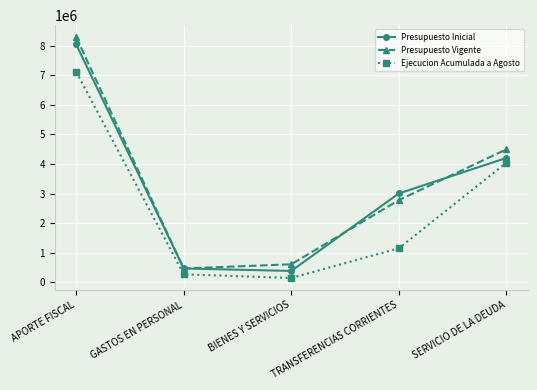

True or false: Presupuesto Vigente and Ejecucion Acumulada a Agosto cross at least once.

False